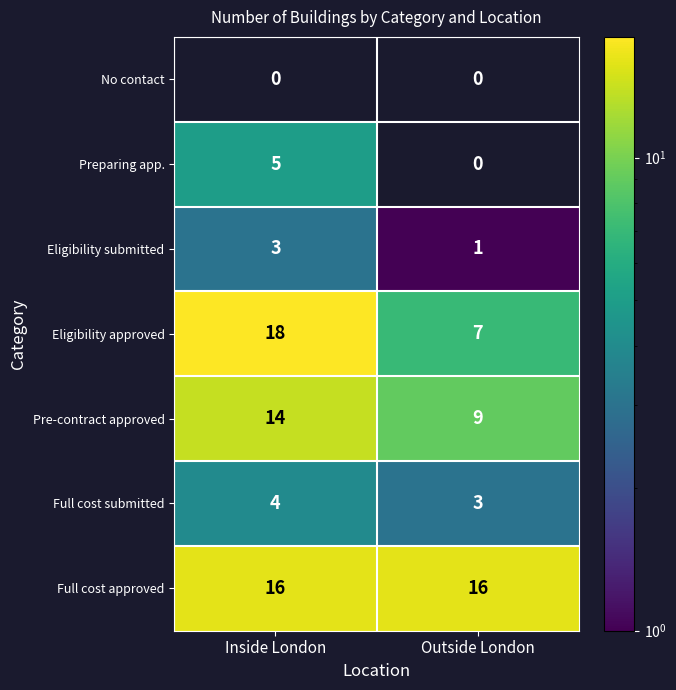

Is it true that Pre-contract approved equals 24 at Inside London?

False